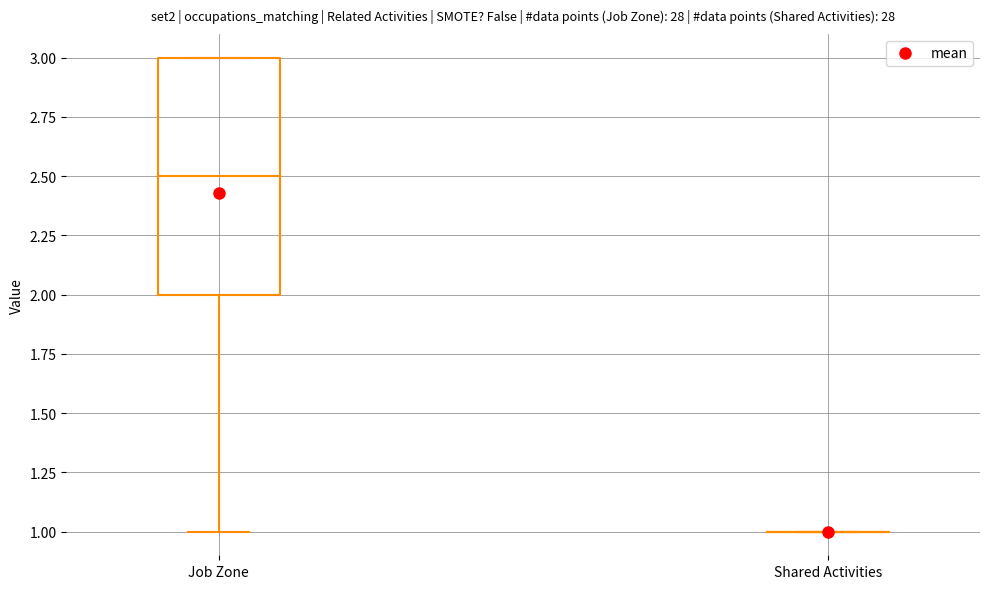

Comparing the boxes themselves (not the whiskers), which one is the tallest?

Job Zone